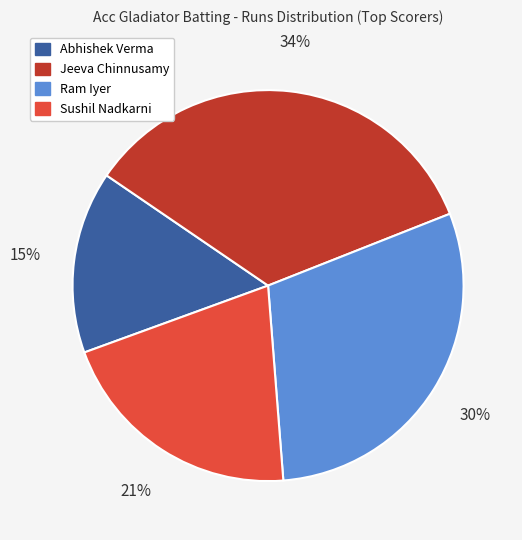

Between Sushil Nadkarni and Ram Iyer, which is larger?

Ram Iyer